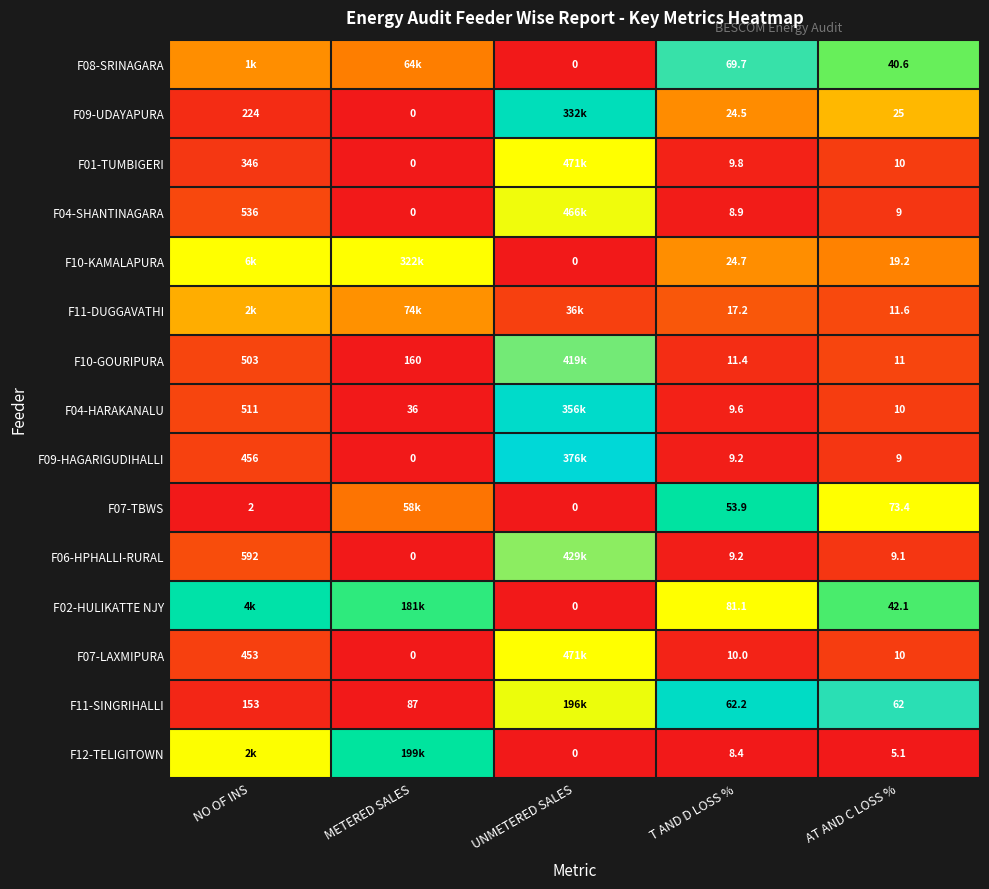

Is the value of F08-SRINAGARA at AT AND C LOSS % greater than the value of F06-HPHALLI-RURAL at NO OF INS?

No